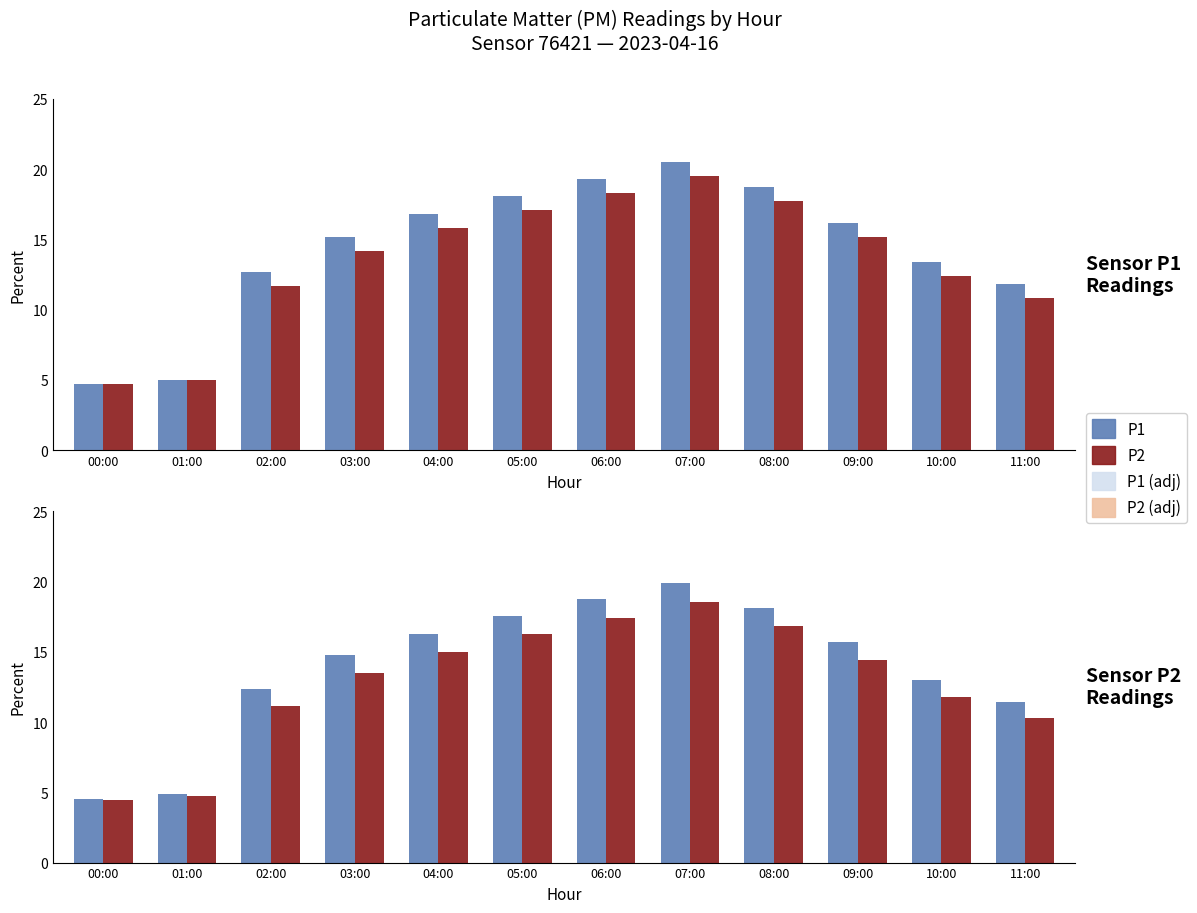

Which series has the largest total across all categories?

P1